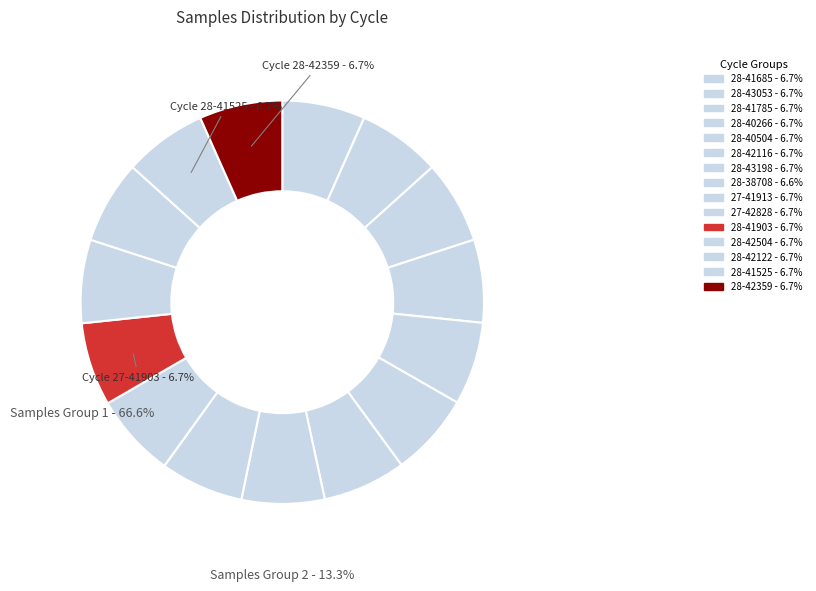

Which slice is the smallest?

28-38708